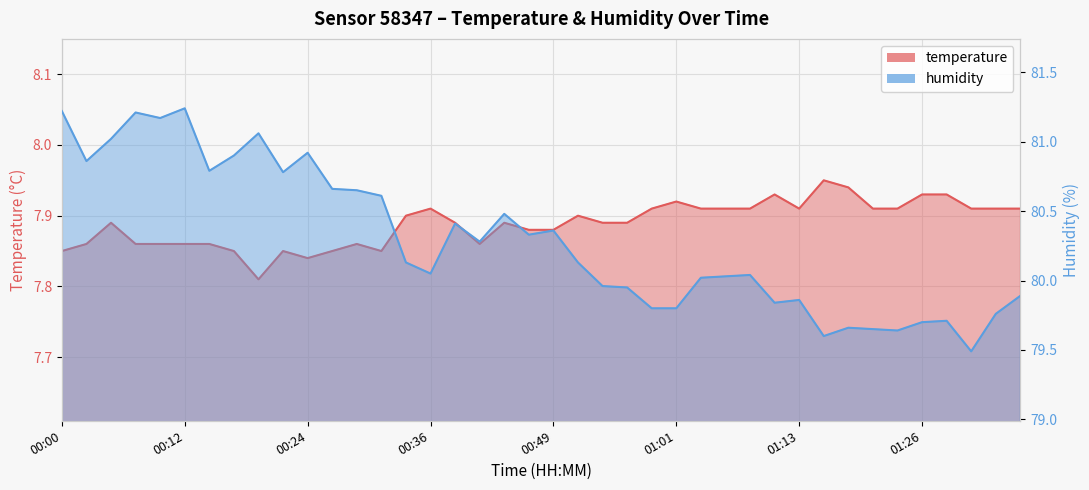

True or false: humidity has a value of 44.6 at 00:34.

False